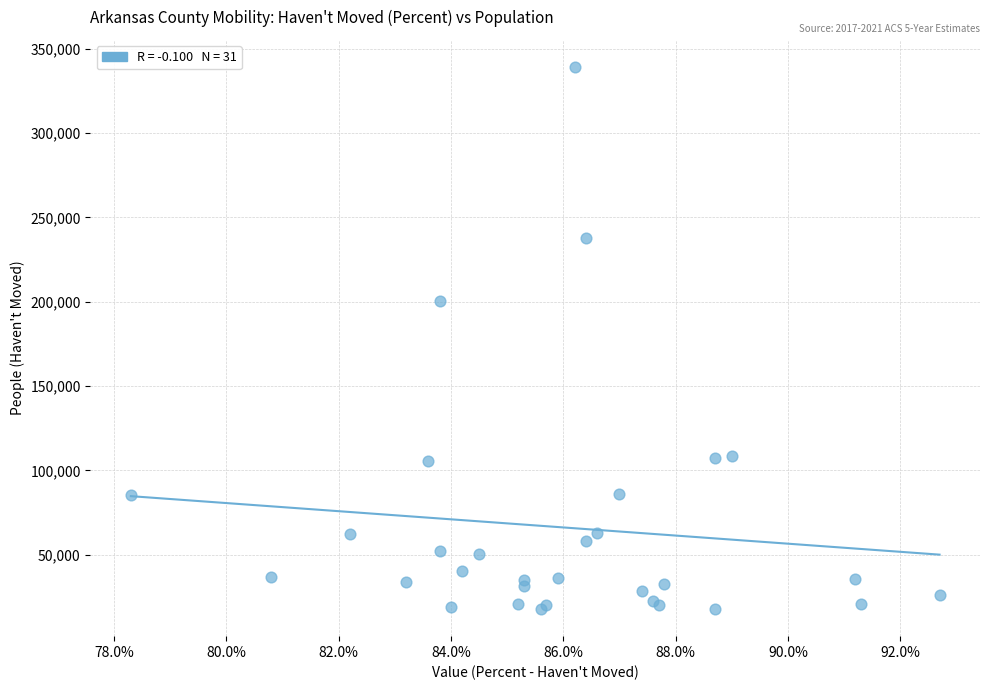

What Y value in the scatter plot is closest to 178516?

200730